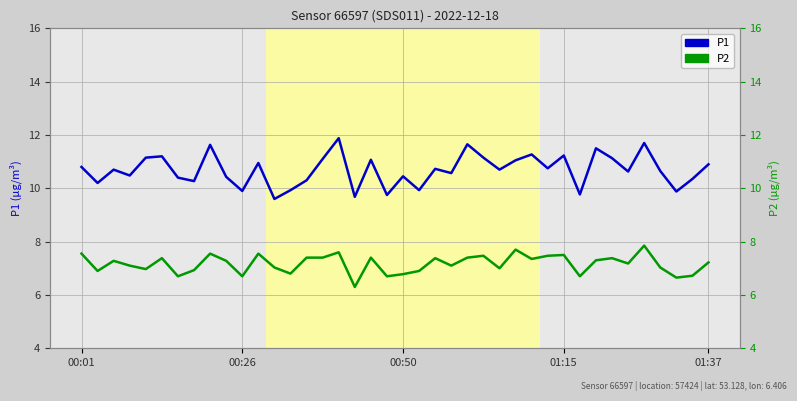

True or false: P2 and P1 cross at least once.

False